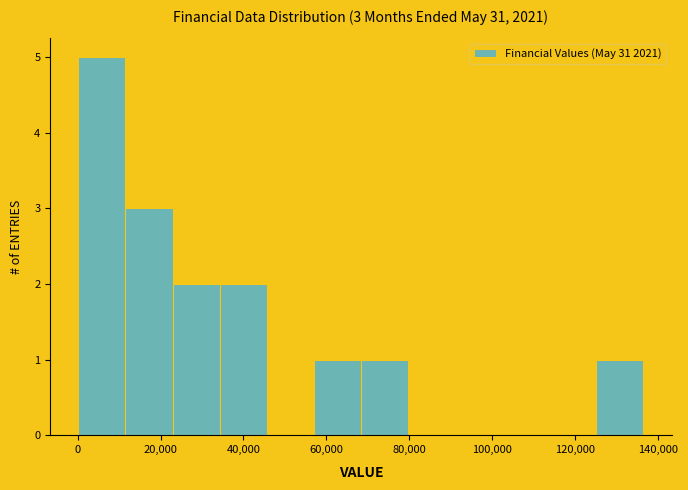

Which range on the x-axis has the tallest bar?

0 to 12000